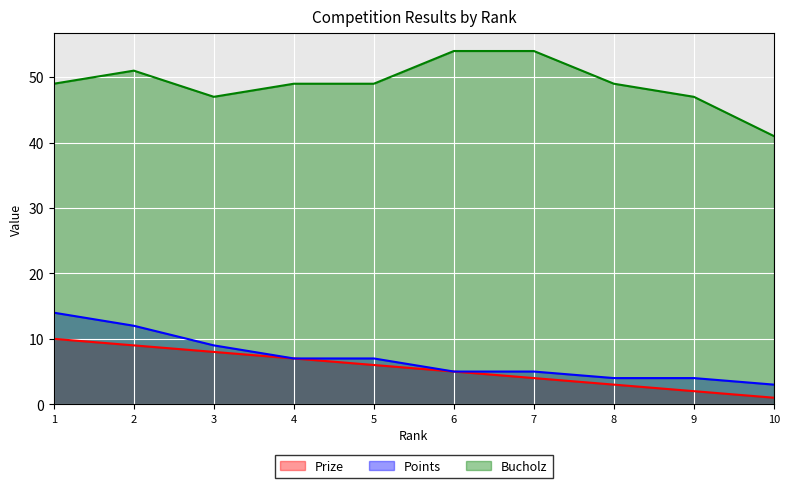

The value of Bucholz at 1 is 49. True or false?

True